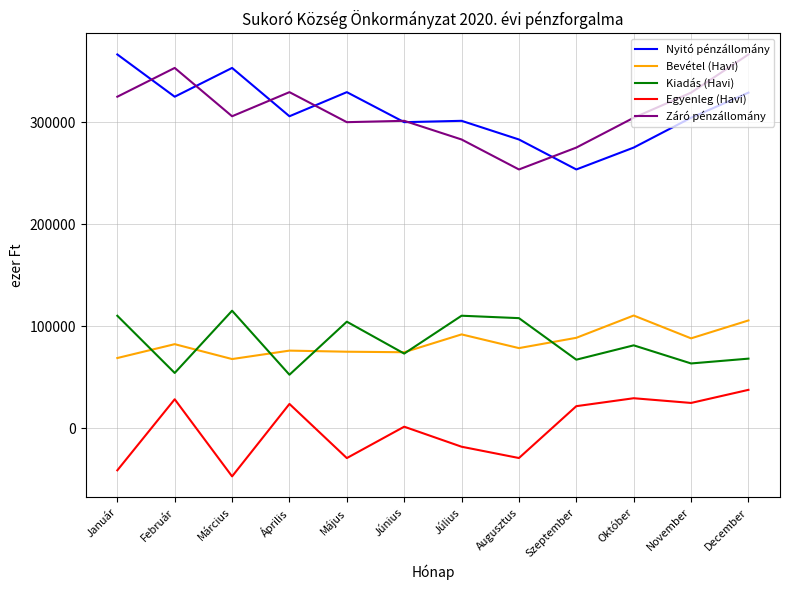

The Záró pénzállomány series shows 455135 at November. True or false?

False